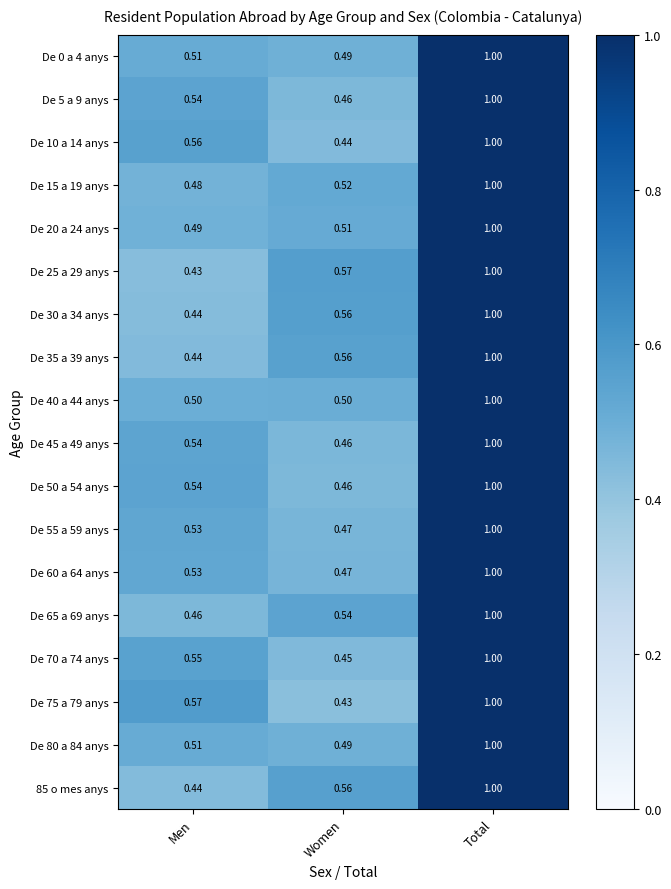

Is the value of De 80 a 84 anys at Women greater than the value of De 65 a 69 anys at Total?

No